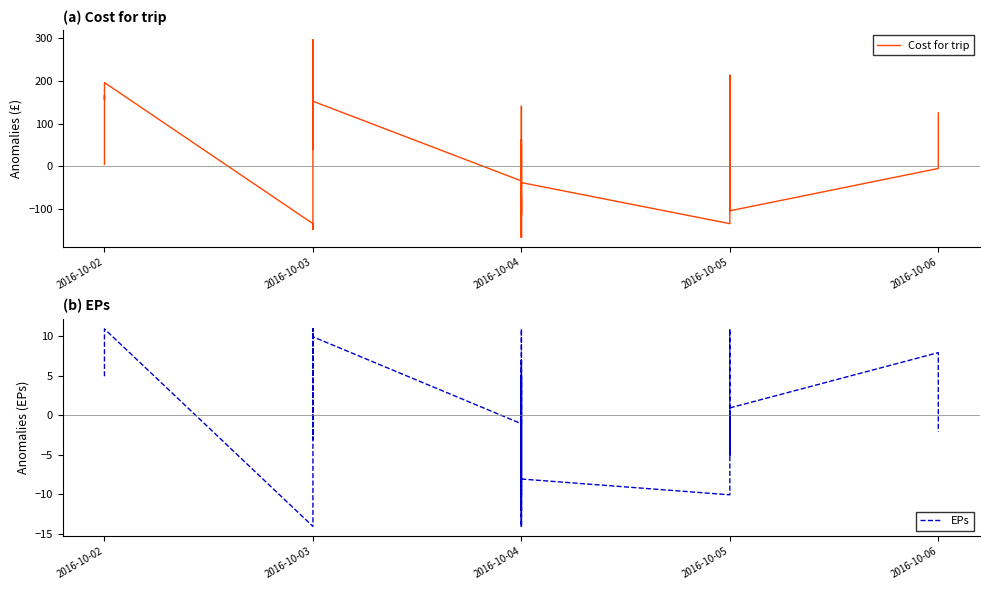

True or false: EPs has more than 2 interior local peaks.

True